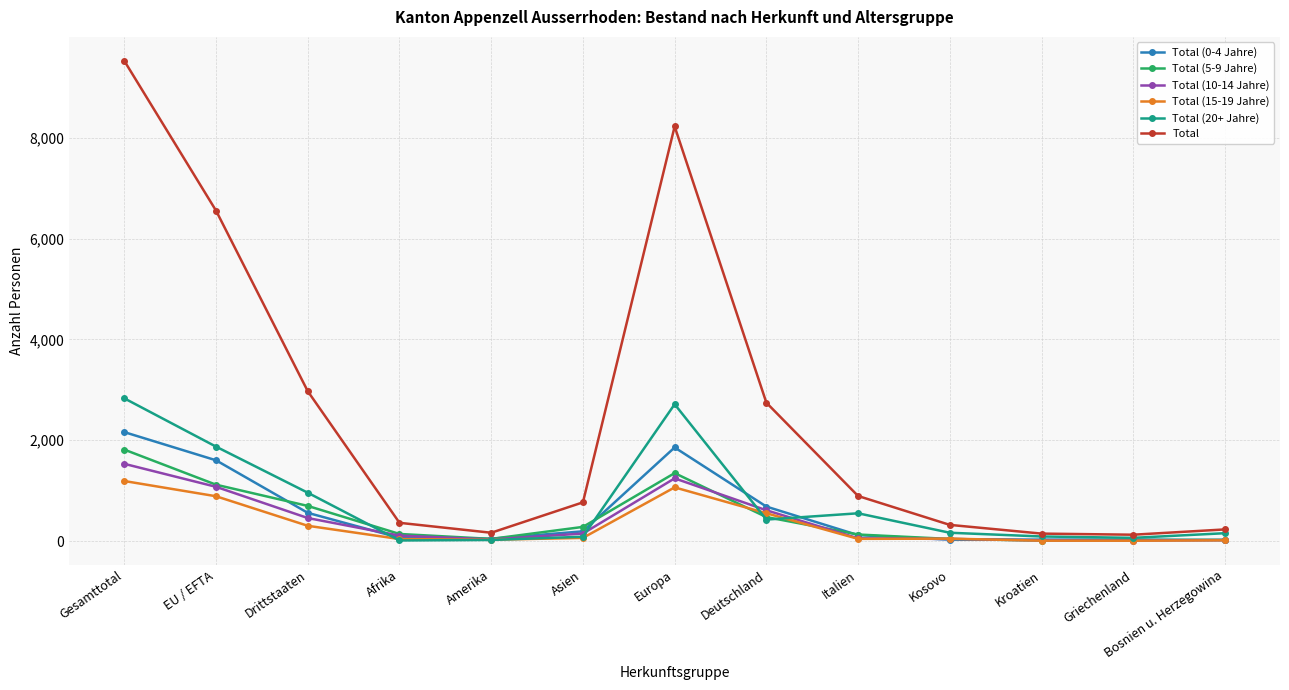

Which series has the largest total across all categories?

Total